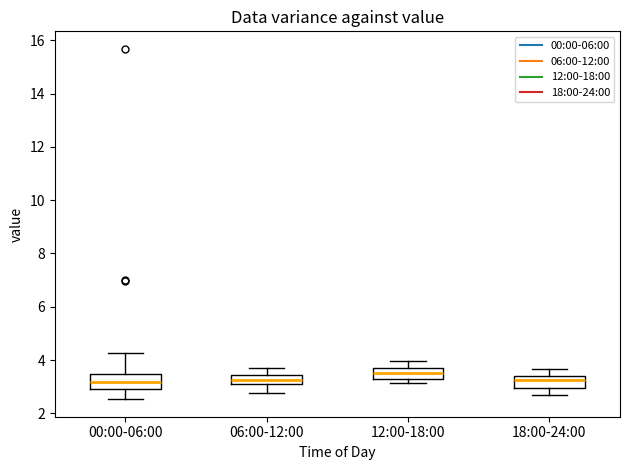

Reading left to right, read every box against the y-axis: the position of its median line, the range the box covers, and the ends of its whiskers. The values are not printed on the chart, so give them approximately, as read against the axis.

00:00-06:00: median 3.2, box 3.0 to 3.4, whiskers 2.6 to 4.2
06:00-12:00: median 3.2 (inside the box), box 3.2 to 3.4, whiskers 2.8 to 3.8
12:00-18:00: median 3.6, box 3.4 to 3.8, whiskers 3.2 to 4.0
18:00-24:00: median 3.2, box 3.0 to 3.4, whiskers 2.8 to 3.6